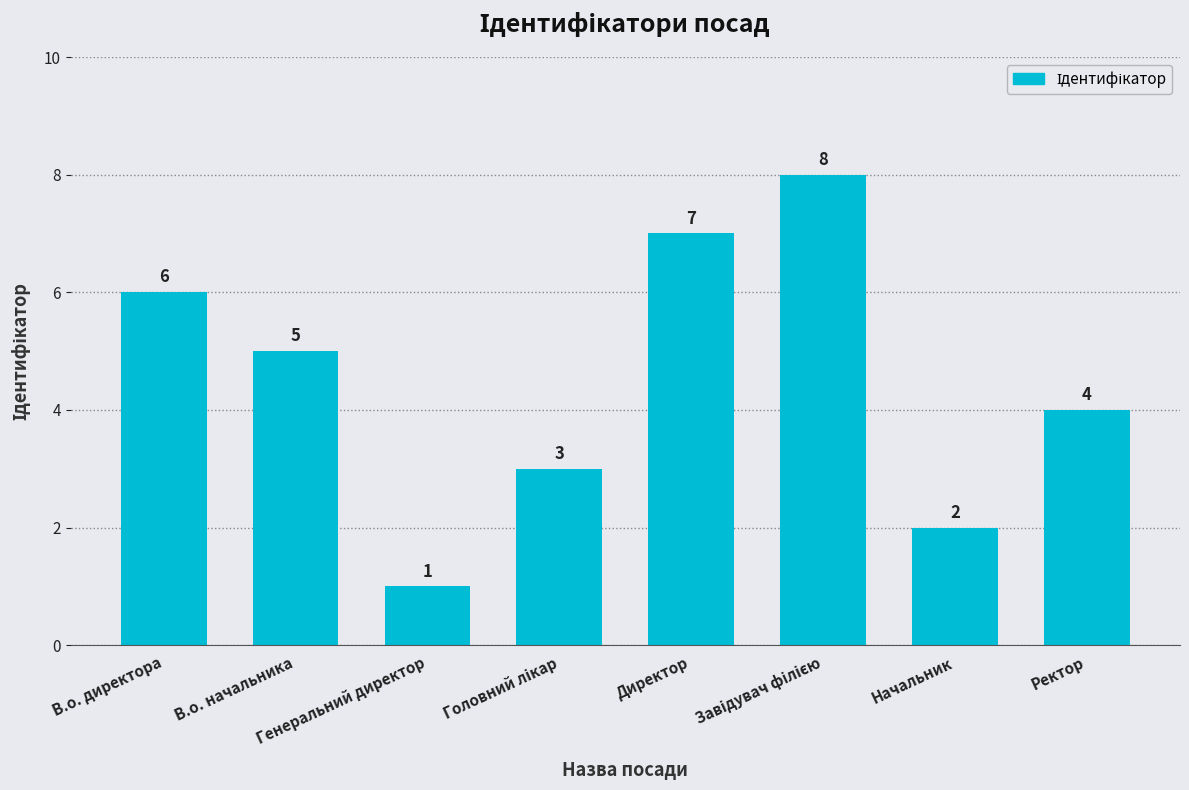

Reading right to left, extract all data points from this chart.

4	2	8	7	3	1	5	6